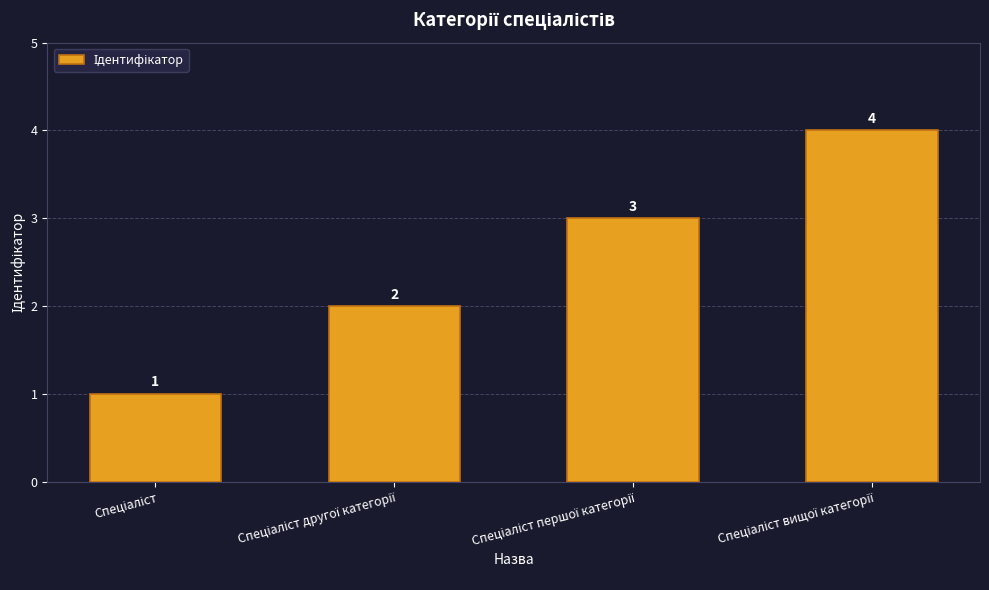

What is the greatest value displayed?

4